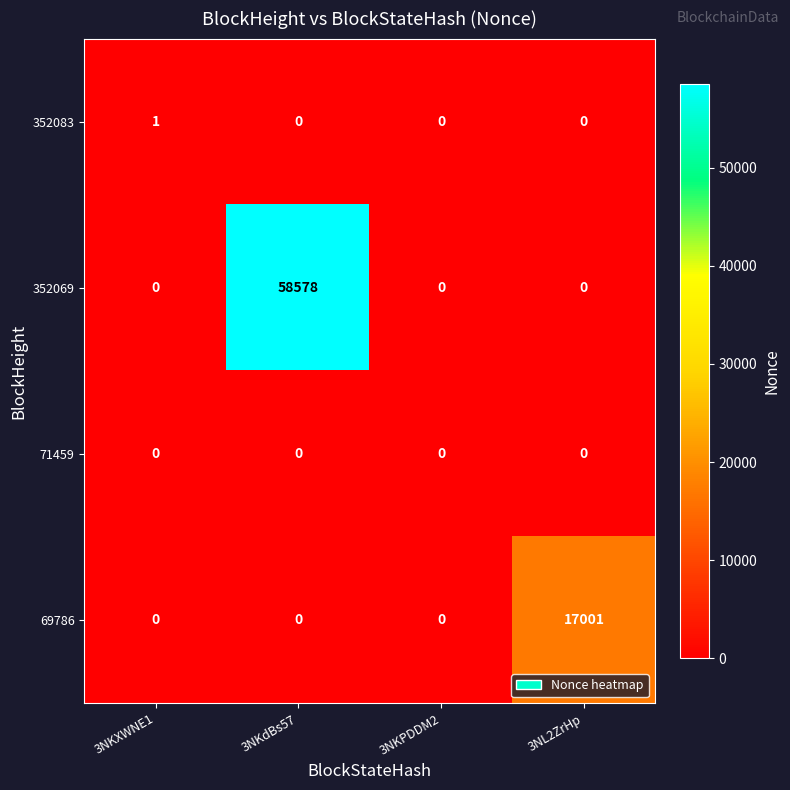

At how many categories does at least one series exceed 49221?

1